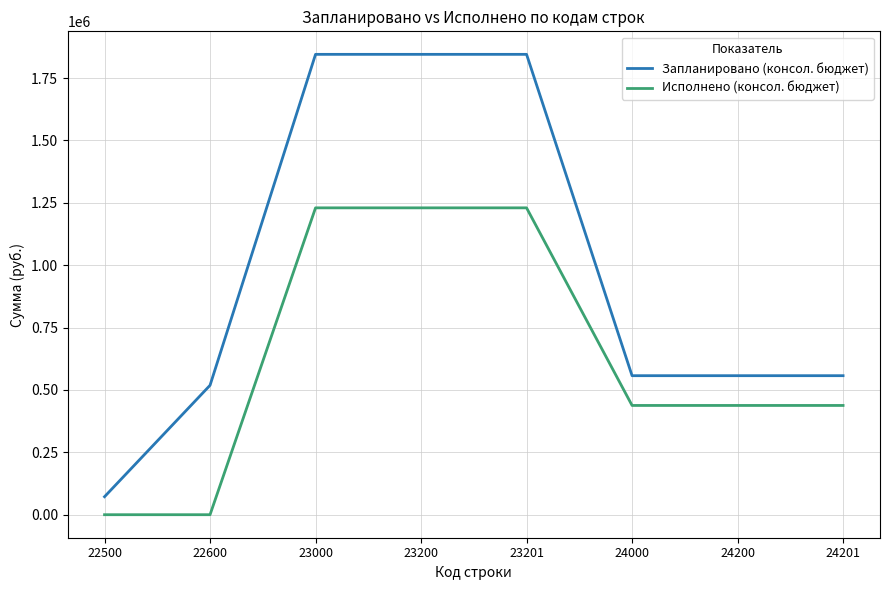

What is the approximate value of Запланировано (консол. бюджет) at 23200?

1844874.0